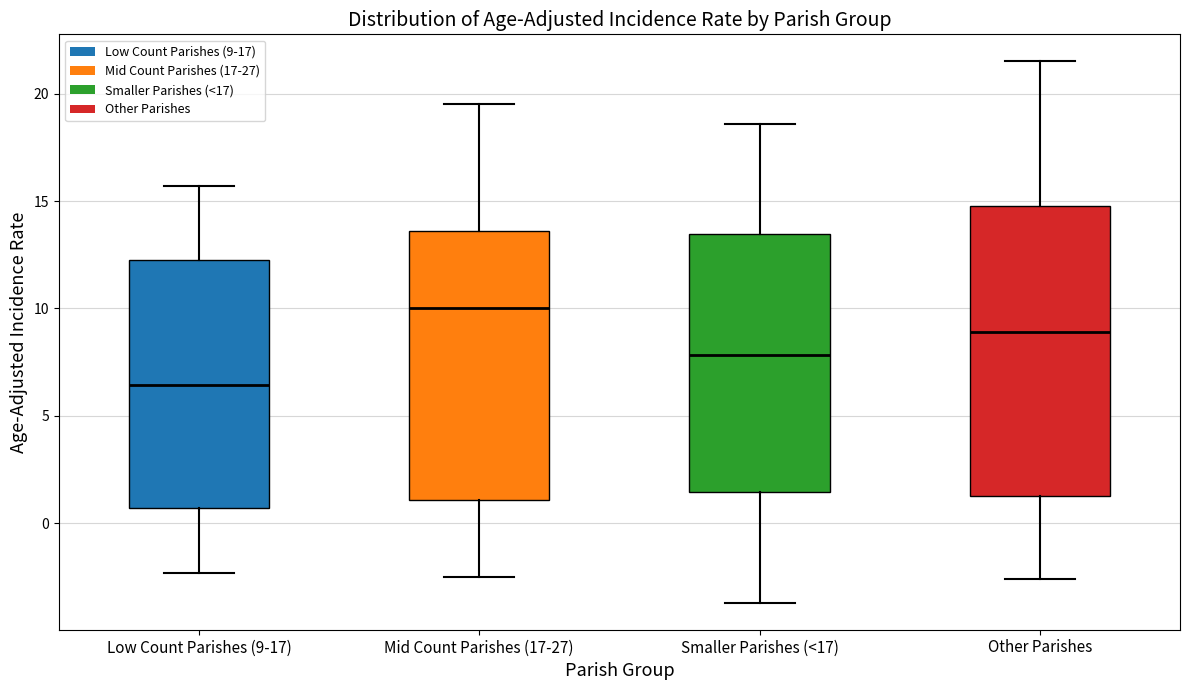

Reading left to right, transcribe this box plot: for each box, give where its median line is, the range the box spans, and where its two whiskers end, as read against the y-axis. The values are not printed on the chart, so give them approximately, as read against the axis.

Low Count Parishes (9-17): median 6.5, box 0.5 to 12.5, whiskers -2.5 to 15.5
Mid Count Parishes (17-27): median 10.0, box 1.0 to 13.5, whiskers -2.5 to 19.5
Smaller Parishes (<17): median 8.0, box 1.5 to 13.5, whiskers -3.5 to 18.5
Other Parishes: median 9.0, box 1.5 to 15.0, whiskers -2.5 to 21.5